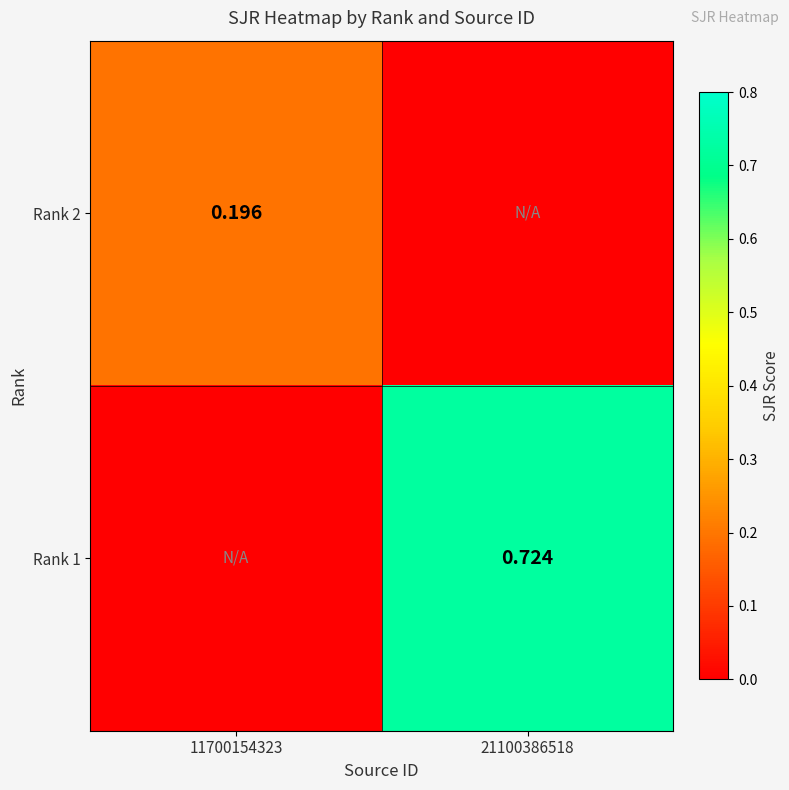

How many Rank 2 values are between 0 and 1?

2